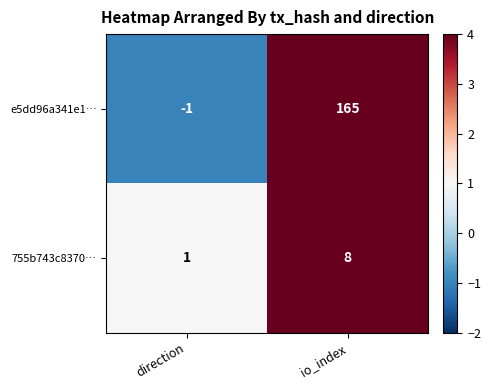

Which series has the widest spread of values?

e5dd96a341e1…